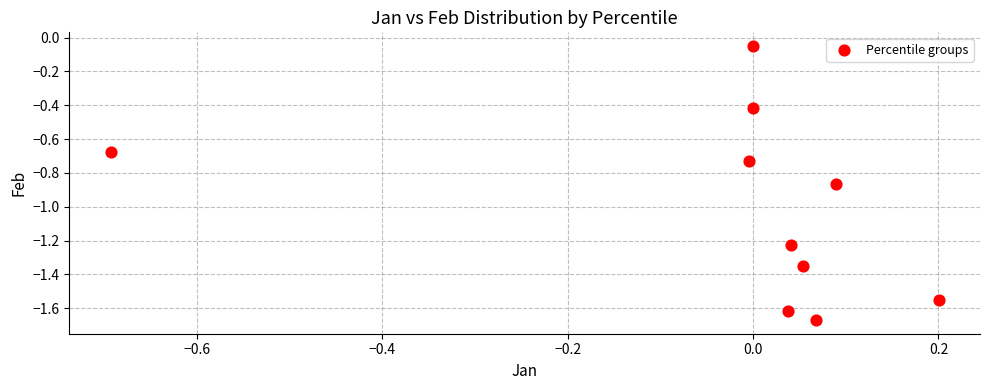

What is the range of X values (max minus min)?

0.9